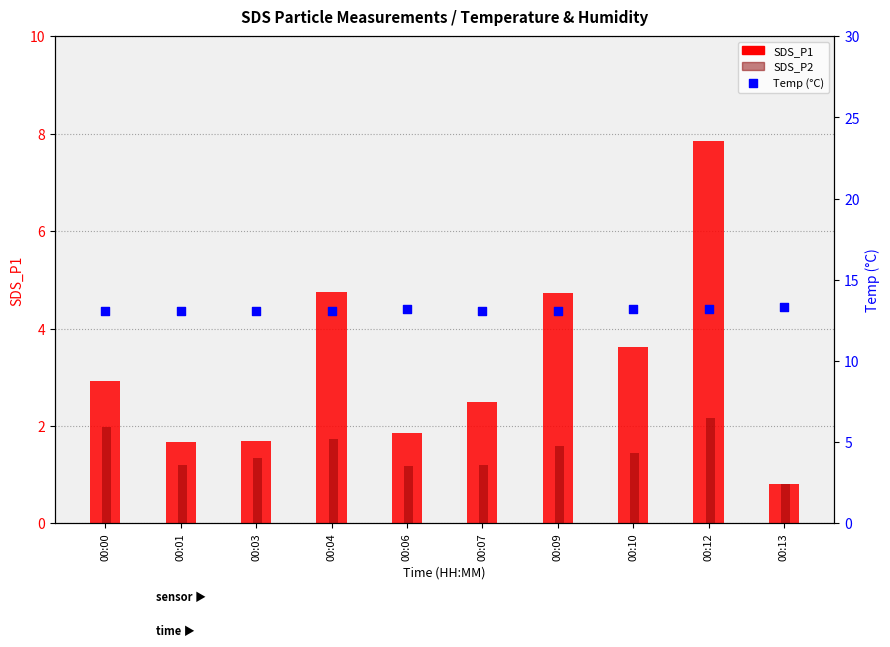

Which series contains the highest Y value?

Temp (°C)